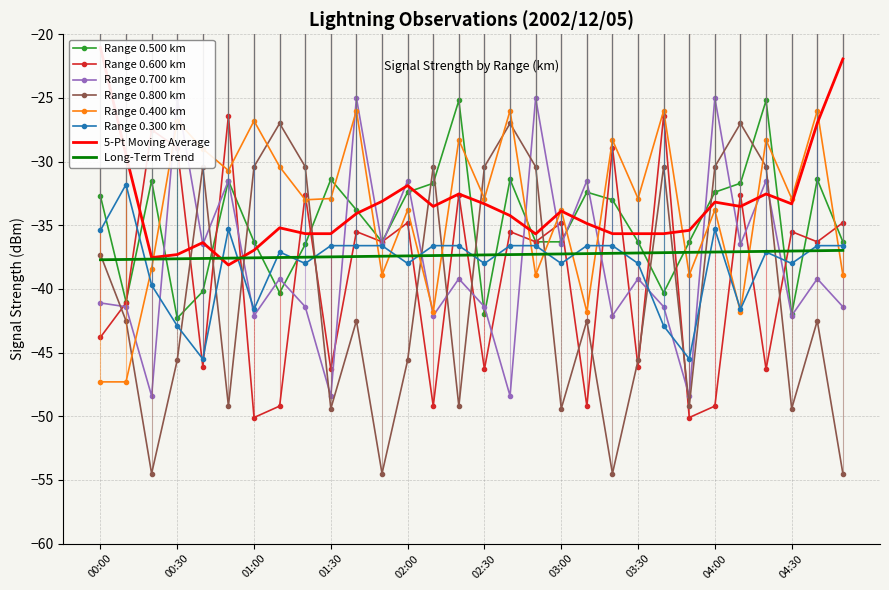

What is the value of the 0.500 point at the 10th from the left?

-31.4